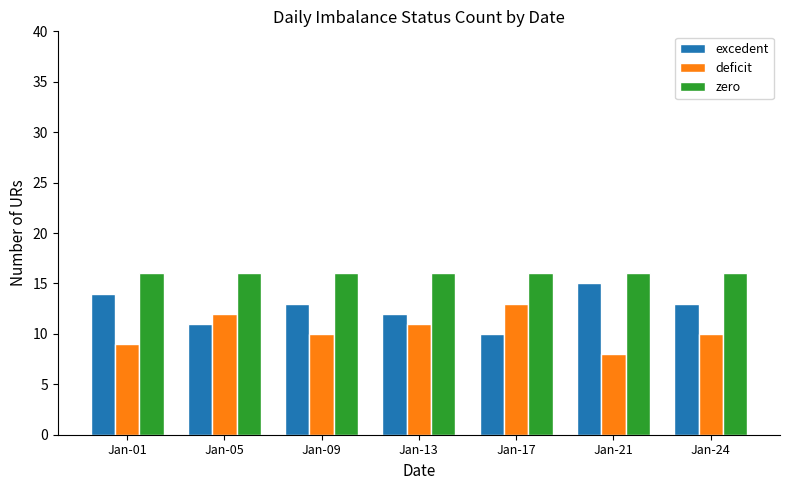

What is the value of the excedent bar at the 2nd from the left?

11